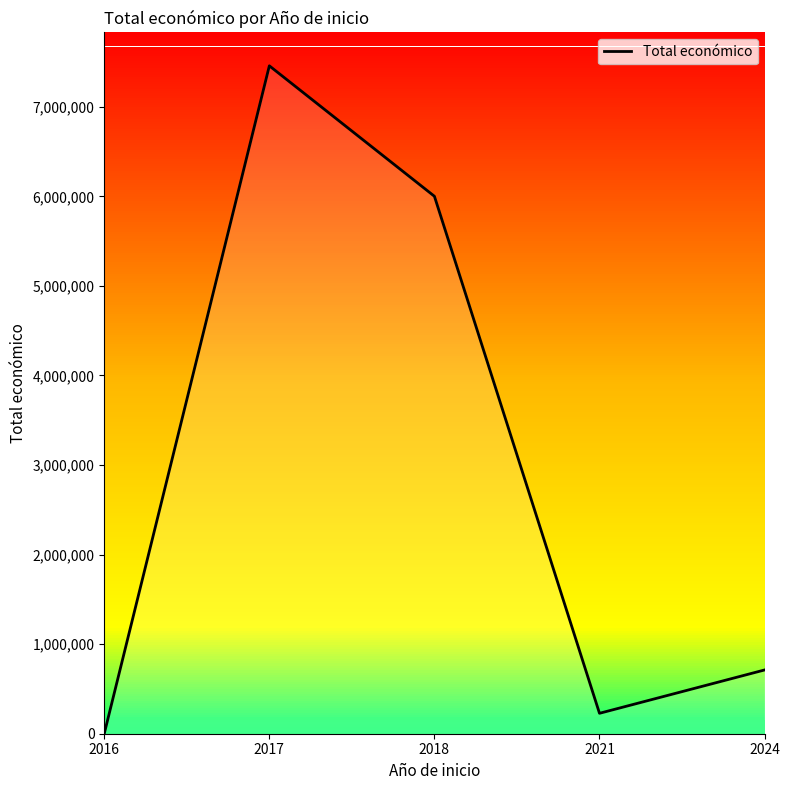

True or false: the data shows 228019 at 2021.

True